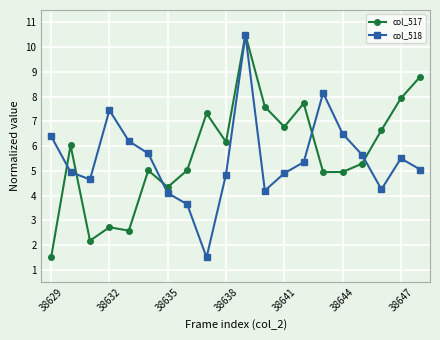

What is the value of the col_517 point at the 19th from the left?

7.9